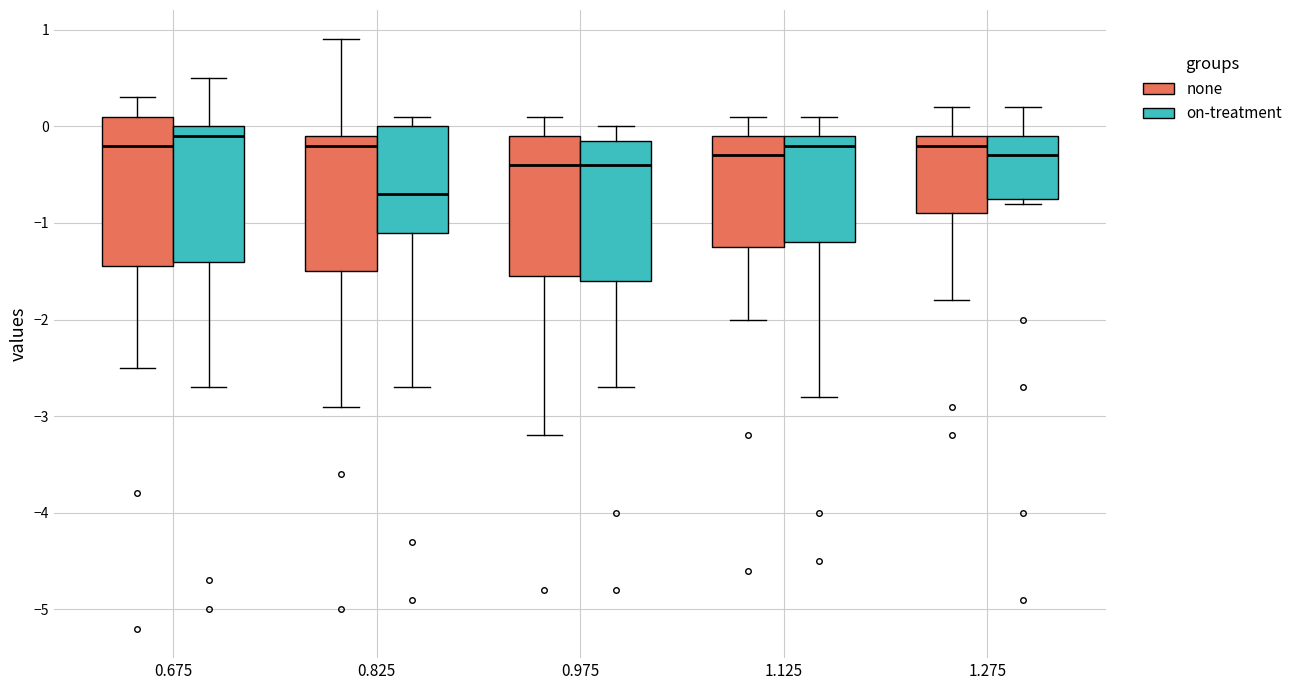

Reading left to right, read every box against the y-axis: the position of its median line, the range the box covers, and the ends of its whiskers. The values are not printed on the chart, so give them approximately, as read against the axis.

0.675 (none): median -0.2, box -1.4 to 0.1, whiskers -2.5 to 0.3
0.675 (on-treatment): median -0.1, box -1.4 to 0.0, whiskers -2.7 to 0.5
0.825 (none): median -0.2, box -1.5 to -0.1, whiskers -2.9 to 0.9
0.825 (on-treatment): median -0.7, box -1.1 to 0.0, whiskers -2.7 to 0.1
0.975 (none): median -0.4, box -1.5 to -0.1, whiskers -3.2 to 0.1
0.975 (on-treatment): median -0.4, box -1.6 to -0.1, whiskers -2.7 to 0.0
1.125 (none): median -0.3, box -1.2 to -0.1, whiskers -2.0 to 0.1
1.125 (on-treatment): median -0.2, box -1.2 to -0.1, whiskers -2.8 to 0.1
1.275 (none): median -0.2, box -0.9 to -0.1, whiskers -1.8 to 0.2
1.275 (on-treatment): median -0.3, box -0.7 to -0.1, whiskers -0.8 to 0.2